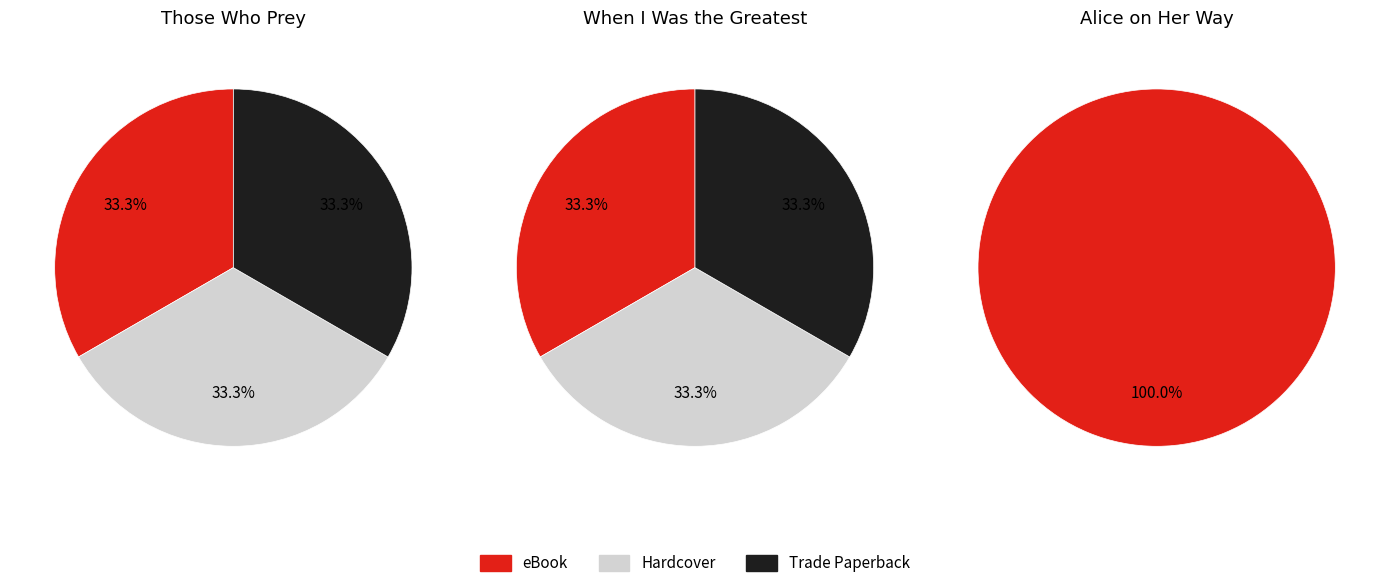

Rank the categories by value from lowest to highest.

Alice on Her Way (eBook), Those Who Prey (eBook), Those Who Prey (Hardcover), Those Who Prey (Trade Paperback), When I Was the Greatest (eBook), When I Was the Greatest (Hardcover), When I Was the Greatest (Trade Paperback)